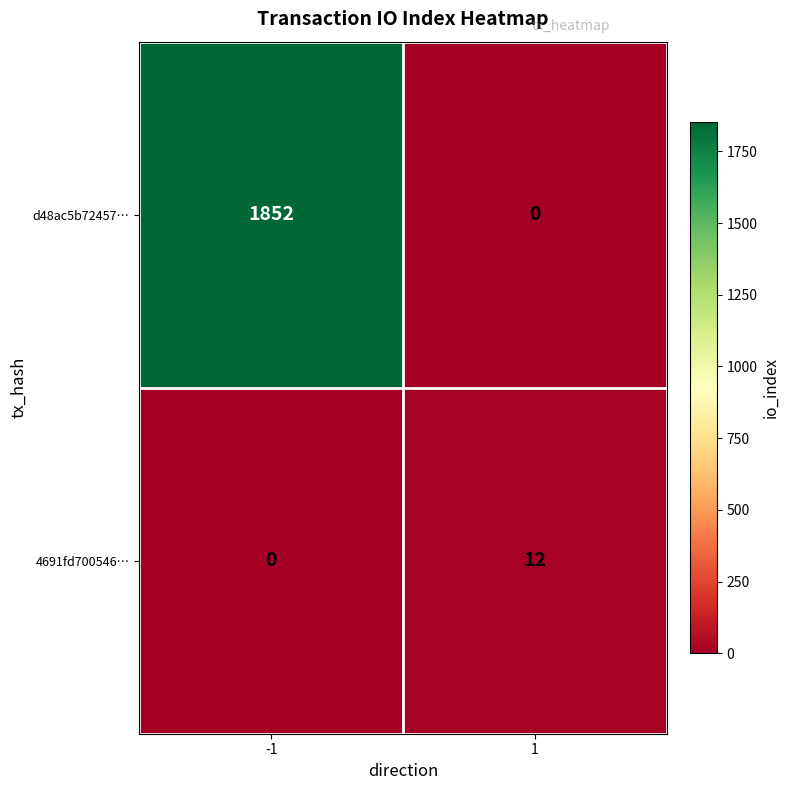

Between -1 and 1, which series saw the biggest shift?

d48ac5b72457…